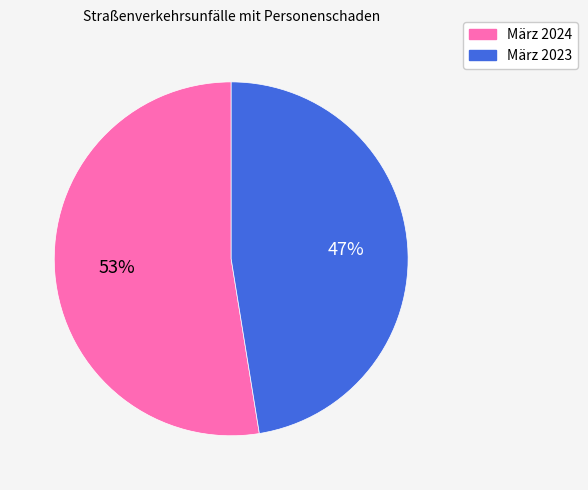

What percentage is the März 2024 slice, to the nearest percent?

53%